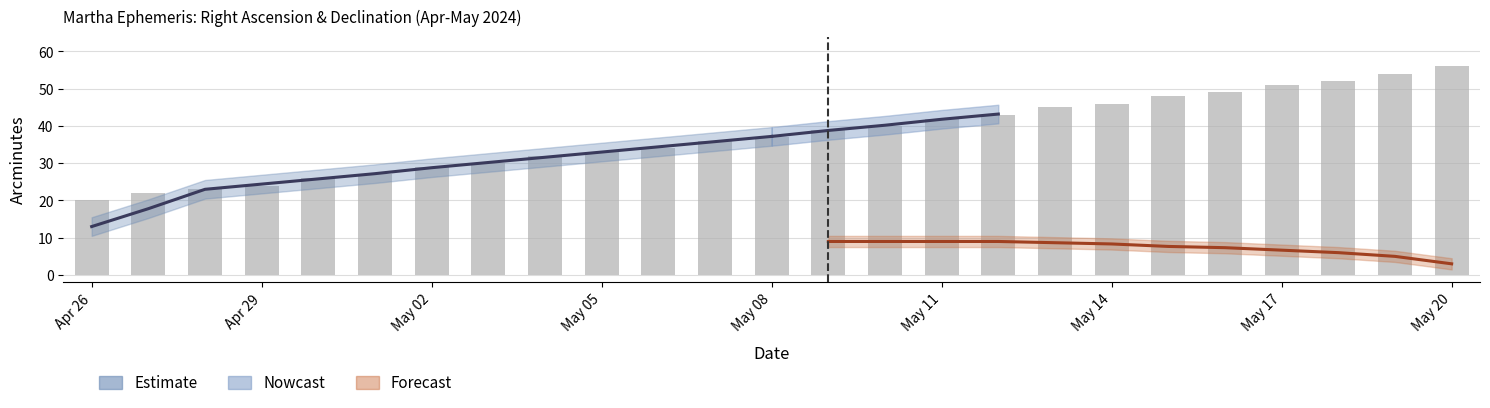

How many categories are shown in the chart?

25